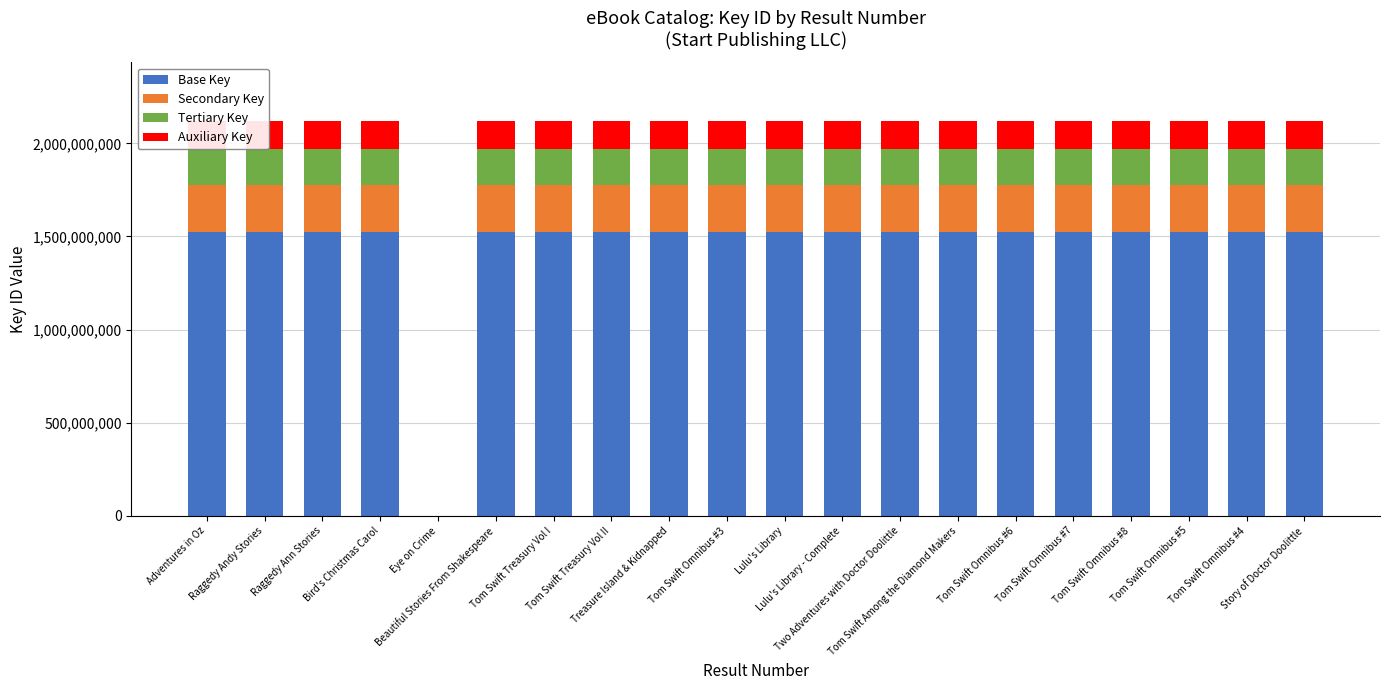

True or false: Base Key has a value of 1524848853.6 at Lulu's Library.

True